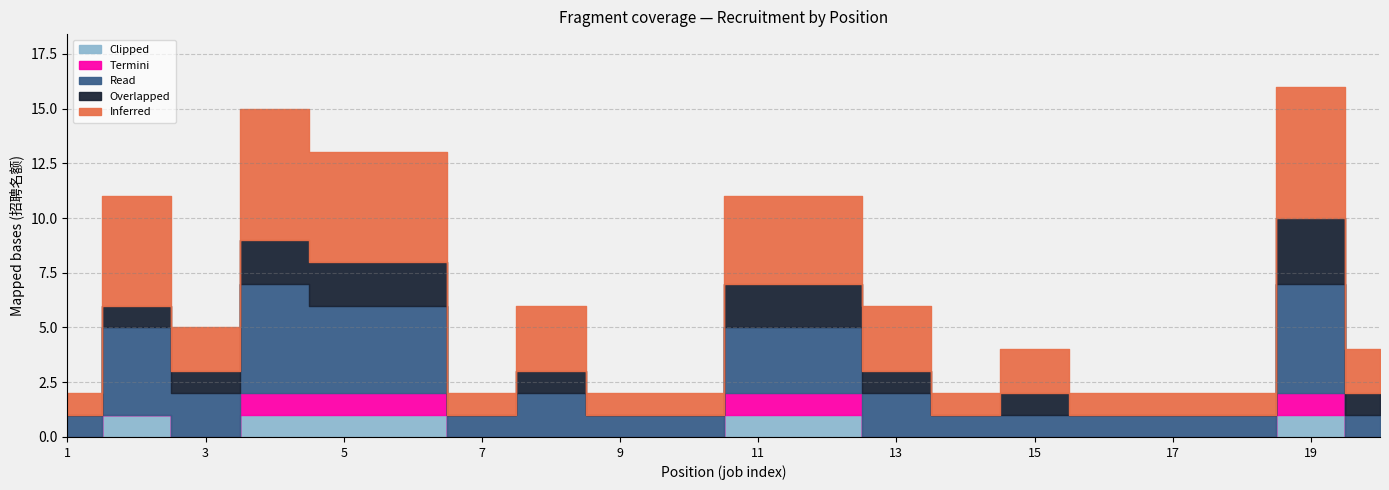

In Inferred, how many points are higher than both neighbors (excluding endpoints)?

5